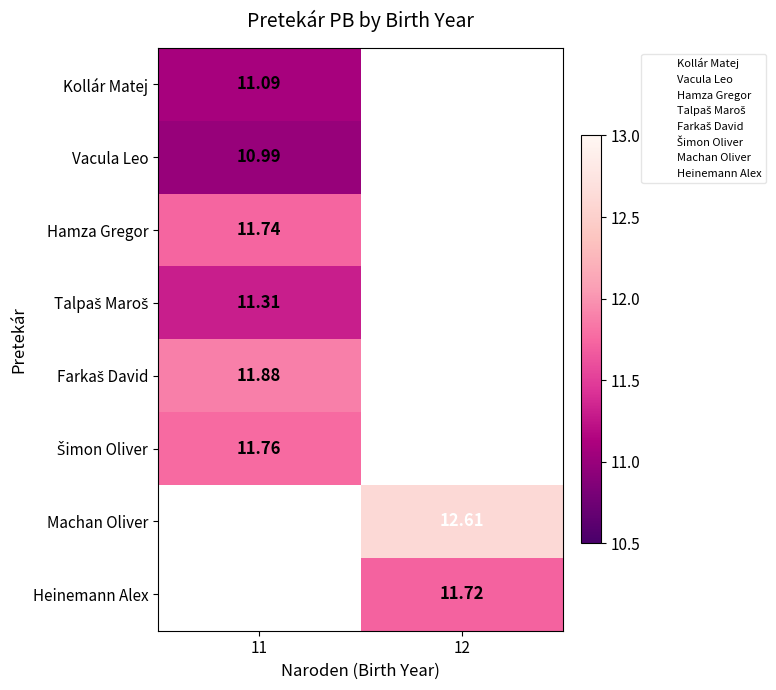

How many distinct data groups are displayed?

8